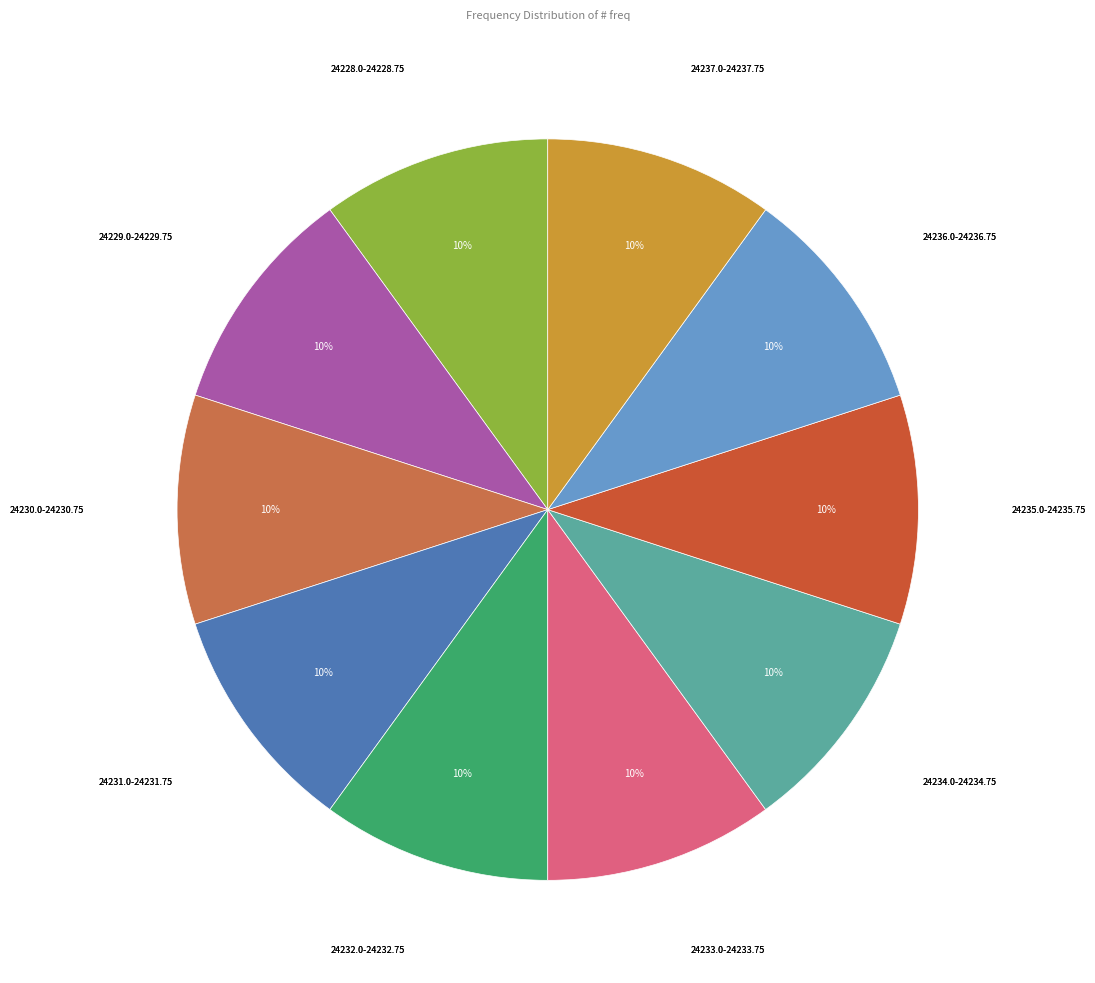

To the nearest percent, what percentage of the pie is 24230.0-24230.75?

10%